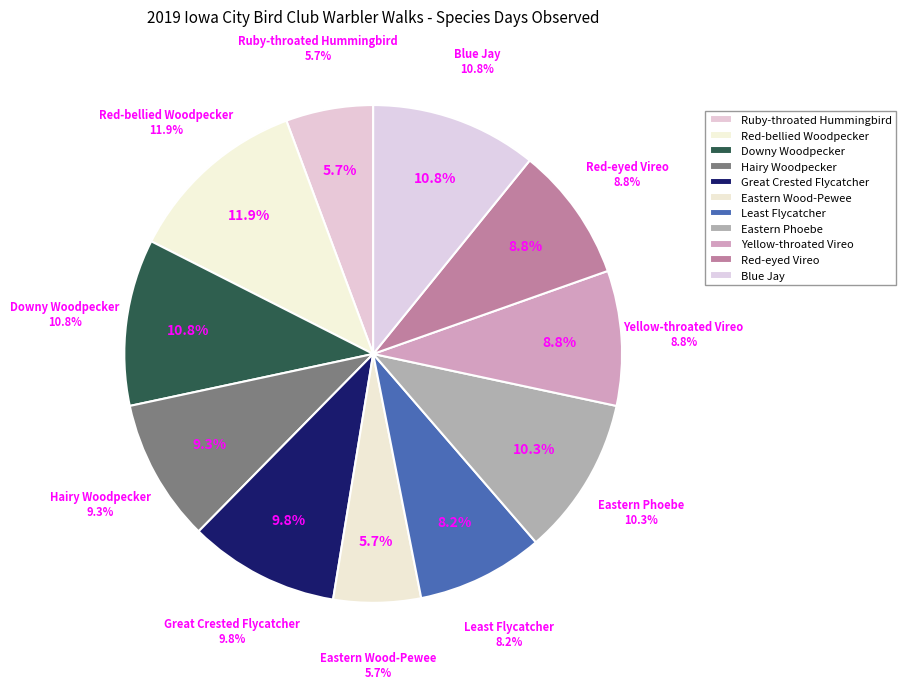

Count the number of slices in the pie.

11